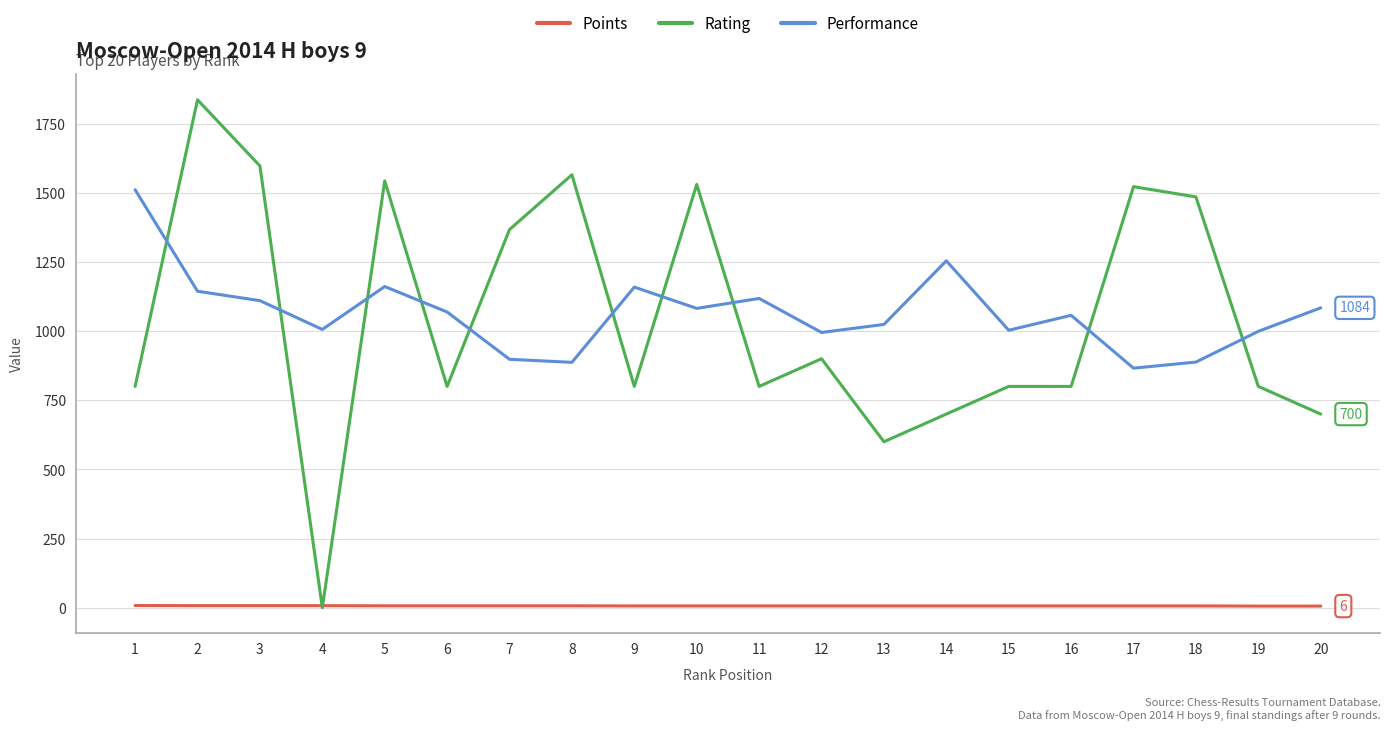

True or false: Rating has a value of 492.6 at 10.

False